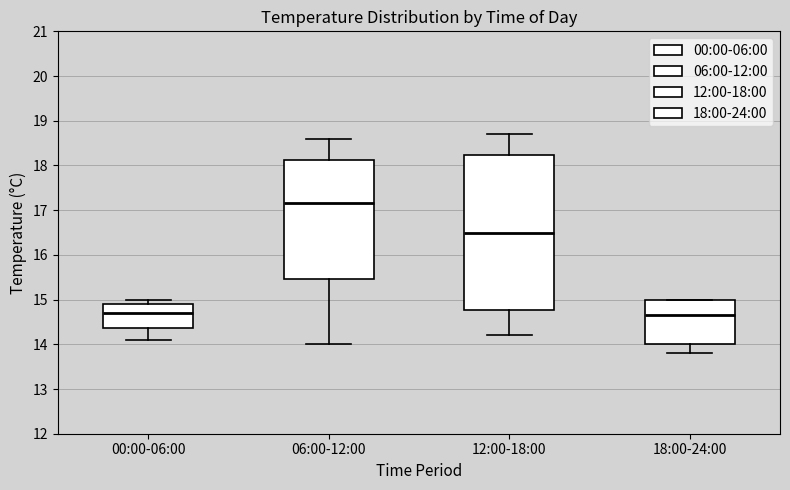

Reading left to right, transcribe this box plot: for each box, give where its median line is, the range the box spans, and where its two whiskers end, as read against the y-axis. The values are not printed on the chart, so give them approximately, as read against the axis.

00:00-06:00: median 14.7, box 14.4 to 14.9, whiskers 14.1 to 15.0
06:00-12:00: median 17.2, box 15.5 to 18.1, whiskers 14.0 to 18.6
12:00-18:00: median 16.5, box 14.8 to 18.2, whiskers 14.2 to 18.7
18:00-24:00: median 14.7, box 14.0 to 15.0, whiskers 13.8 to 15.0